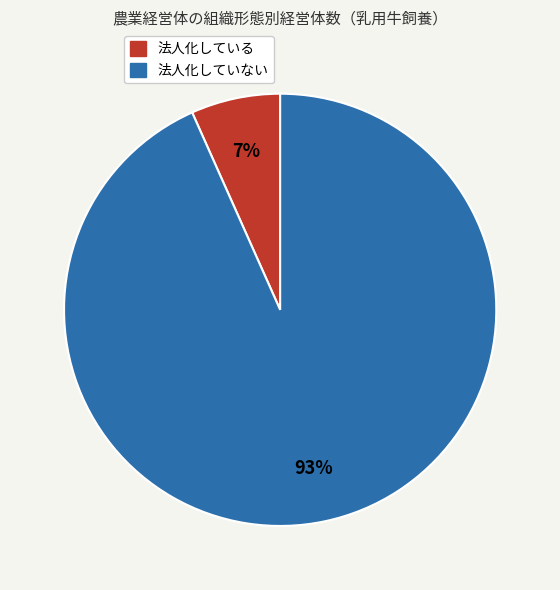

Is it true that 法人化している is 1% of the pie?

False